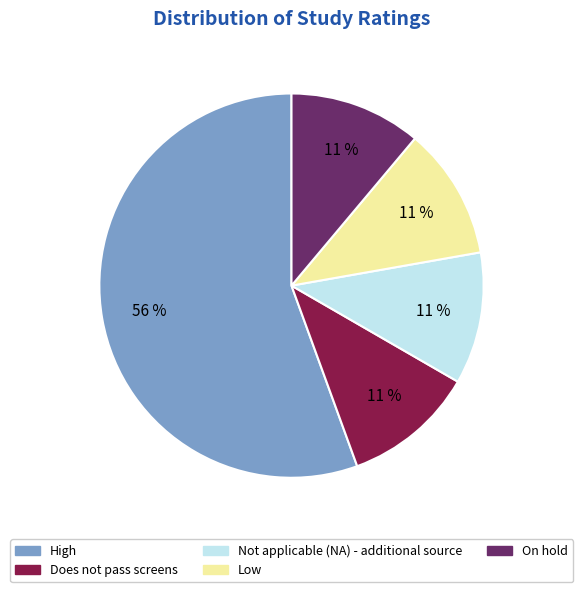

Approximately how many times larger is the value at Does not pass screens compared to On hold?

1.0